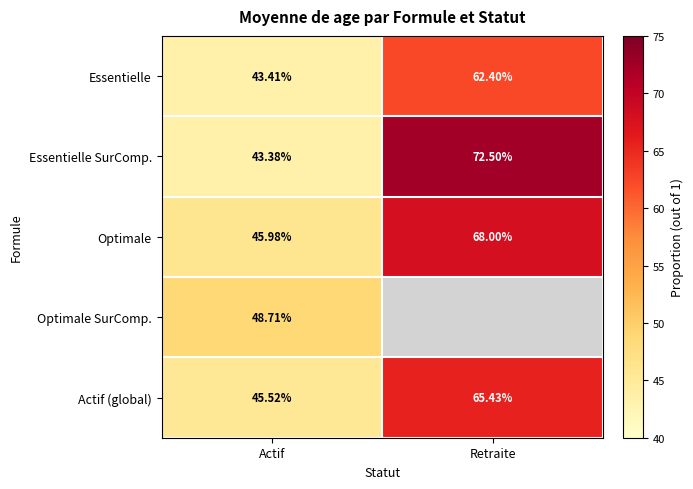

What is the difference between the maximum and minimum values in the Actif (global) series?

19.9